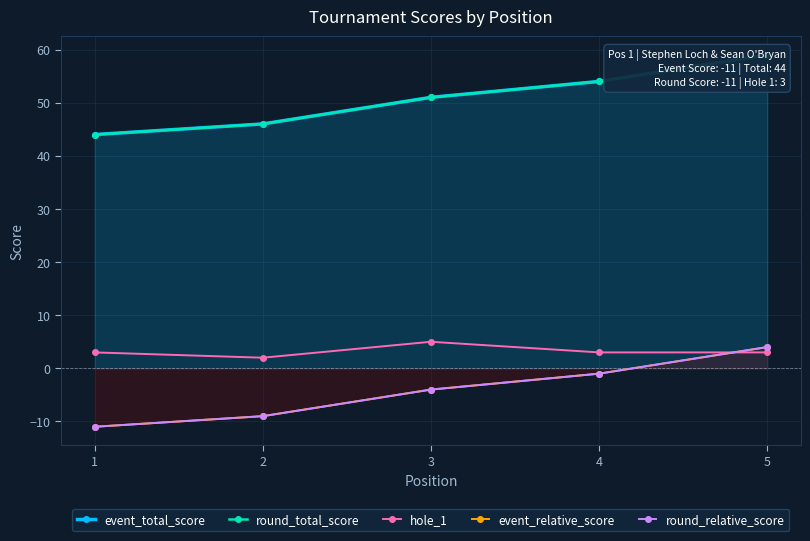

True or false: hole_1 and event_total_score cross at least once.

False